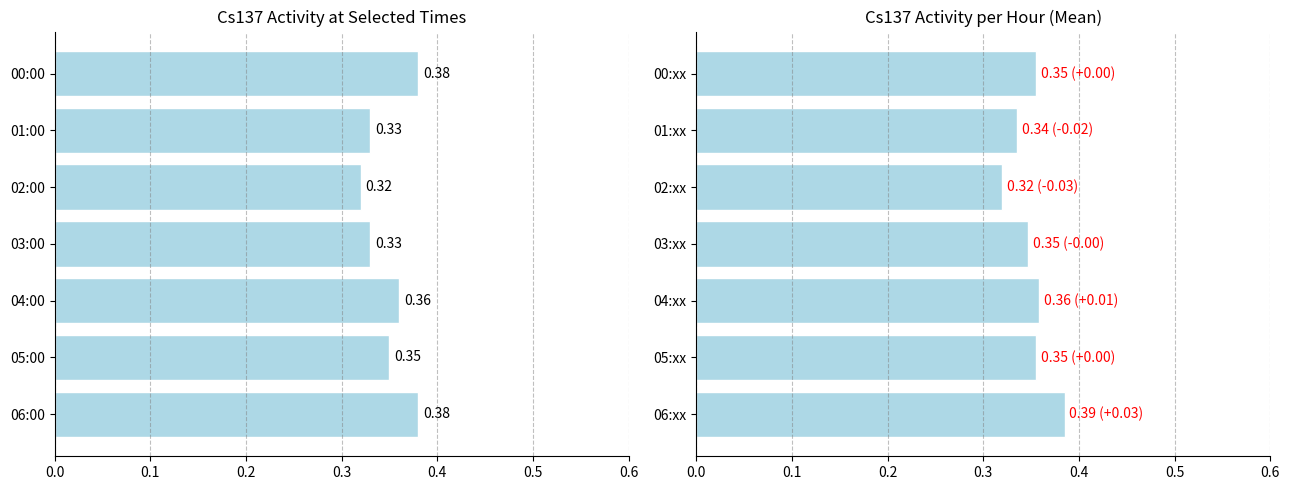

Rank the series by their maximum value, from lowest to highest.

Cs137(Bq/L), Cs137(Bq/L) mean